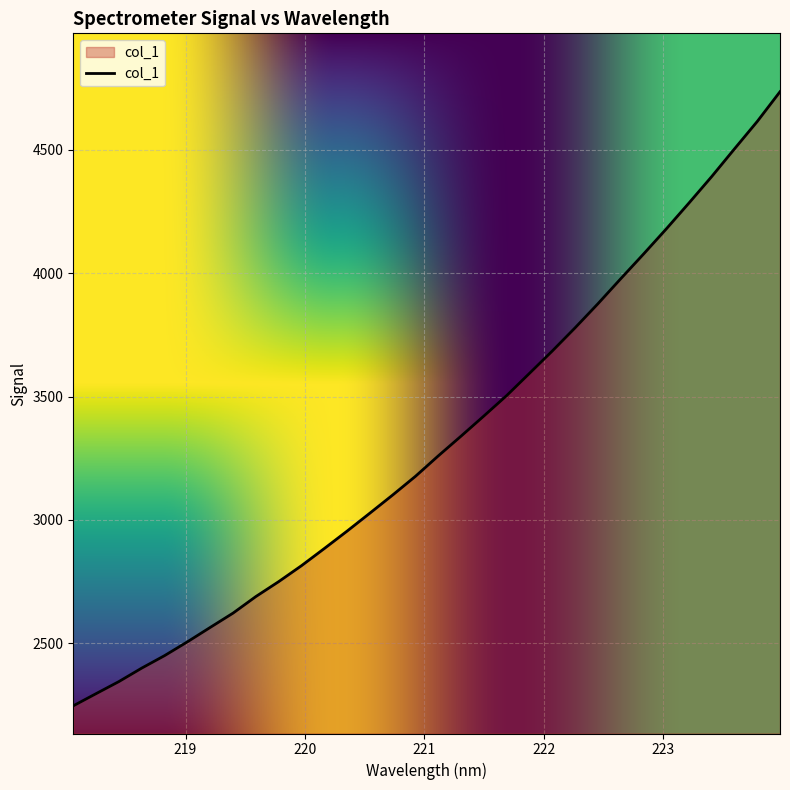

What is the average value?

3313.6